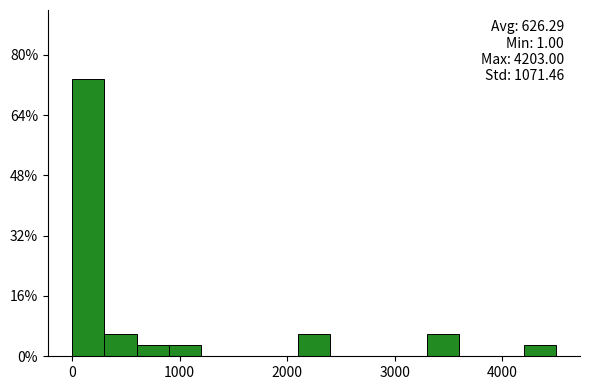

Read against the x-axis, roughly where is the centre of the tallest bar?

200